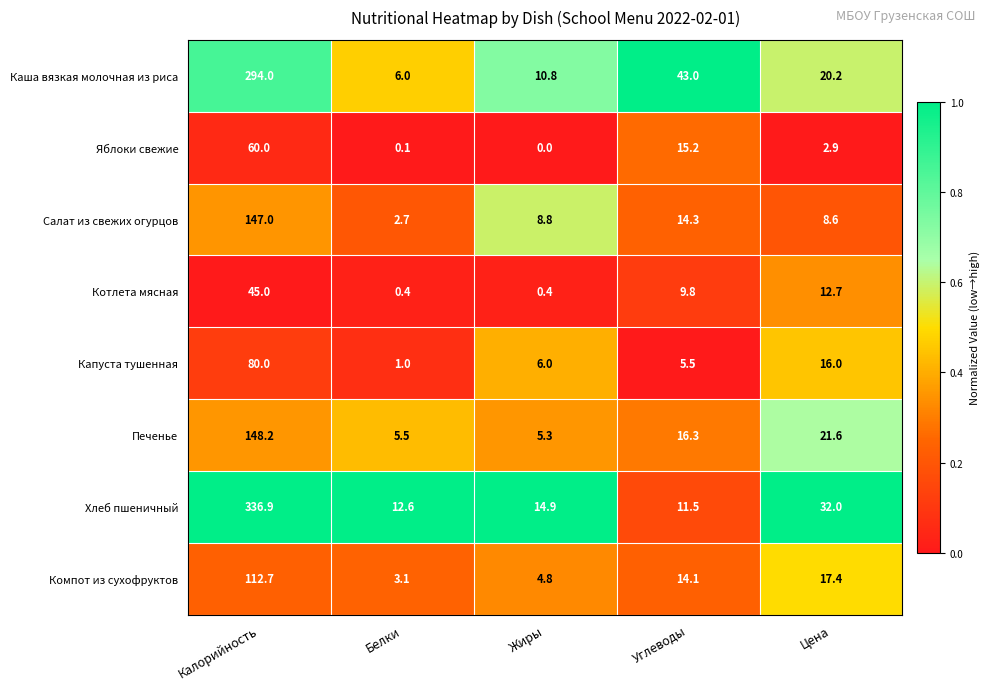

What is the spread (max minus min) of values at Углеводы?

37.5